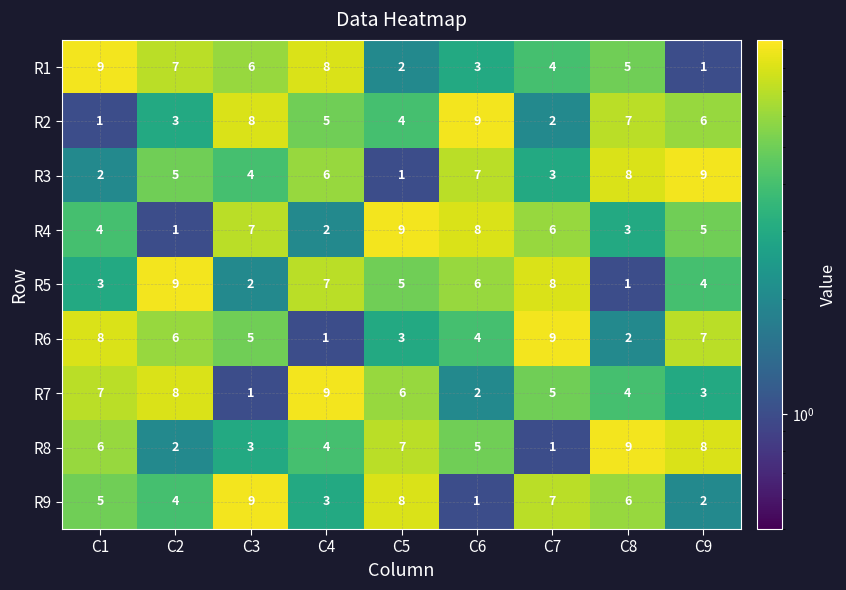

True or false: R8 has a value of 2 at C2.

True